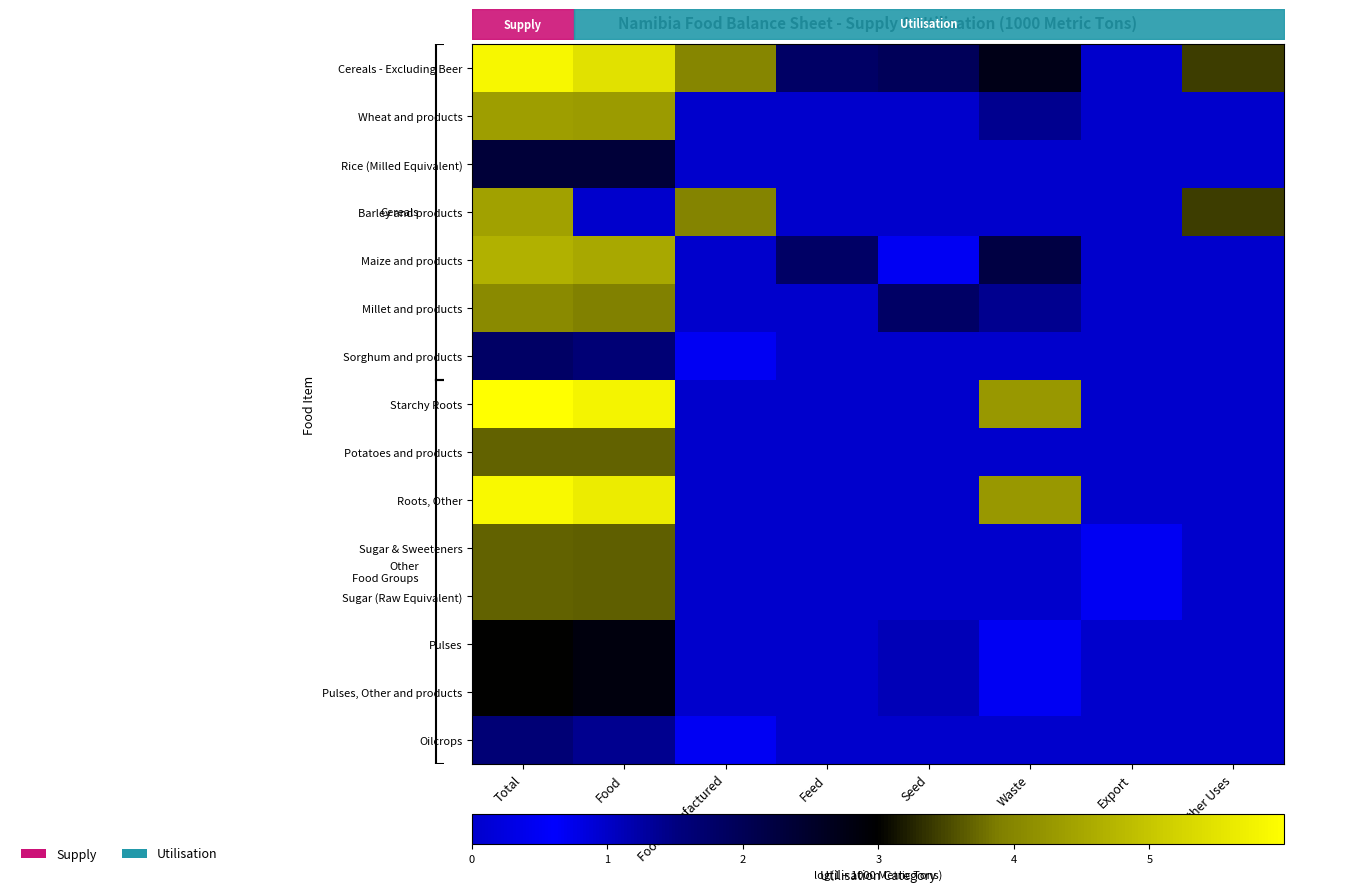

Count the Roots, Other values in the range 0 to 5.

6